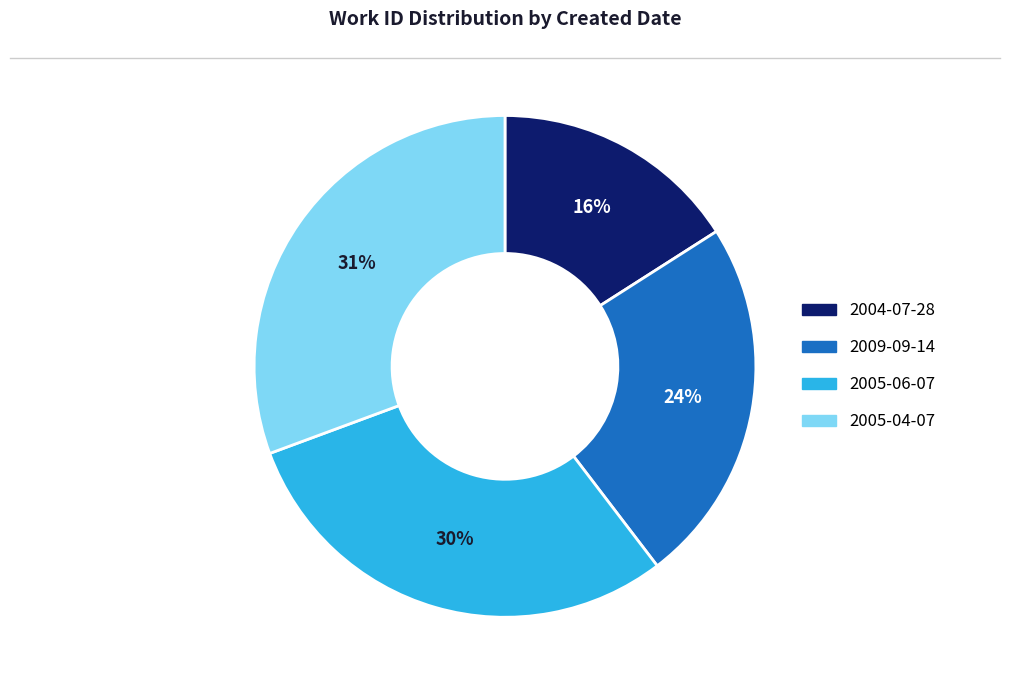

Do 2005-04-07 and 2005-06-07 together represent more than half of the pie?

Yes